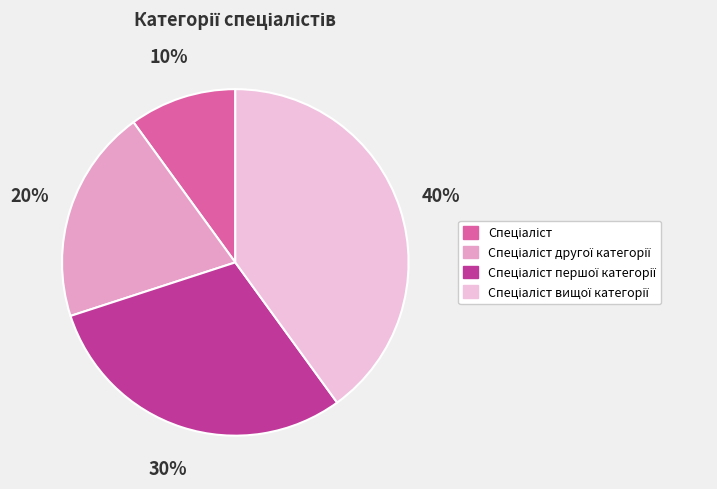

Approximately how many times larger is the value at Спеціаліст другої категорії compared to Спеціаліст?

2.0